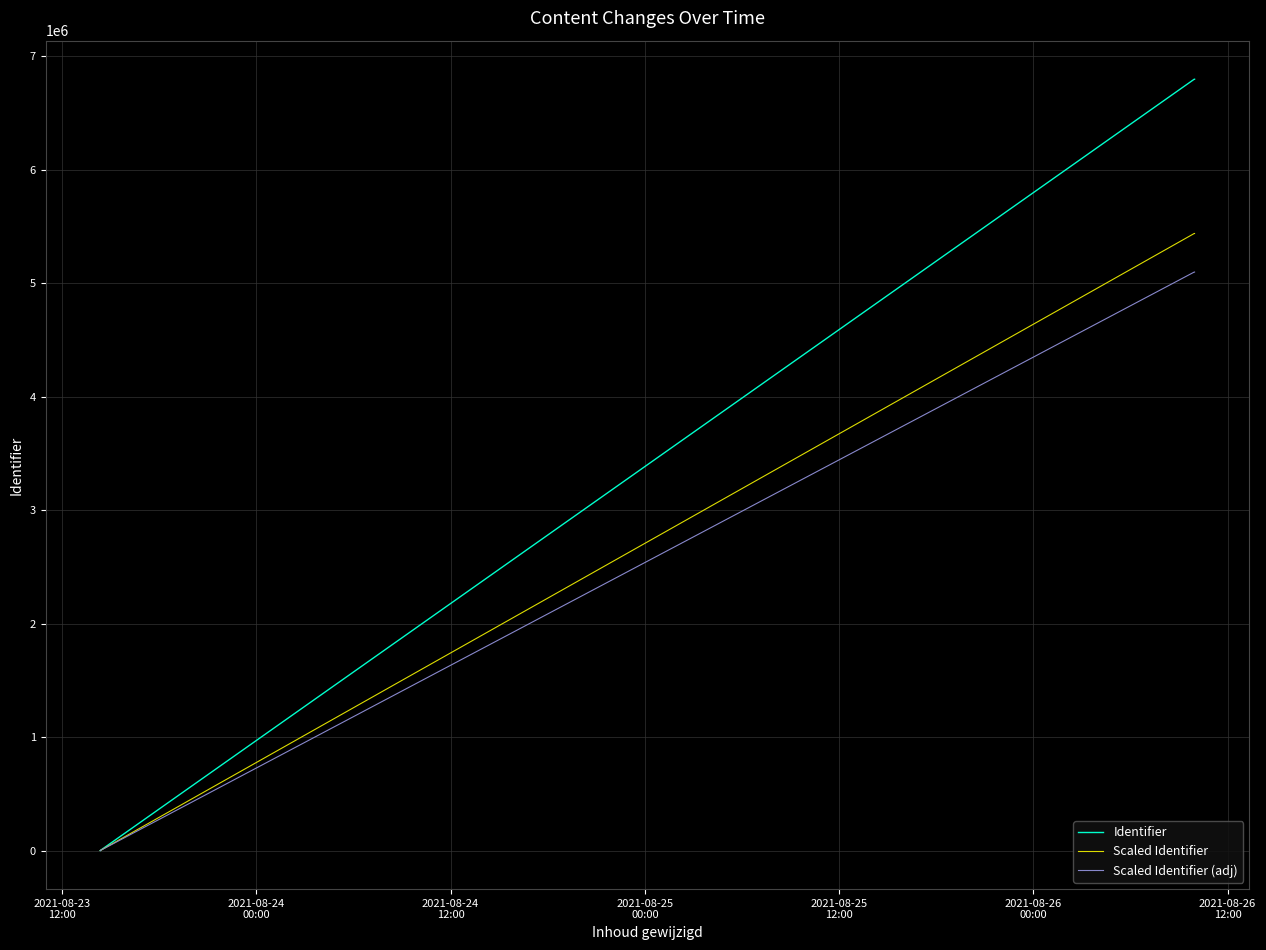

What is the maximum value shown in the chart?

6797784.0